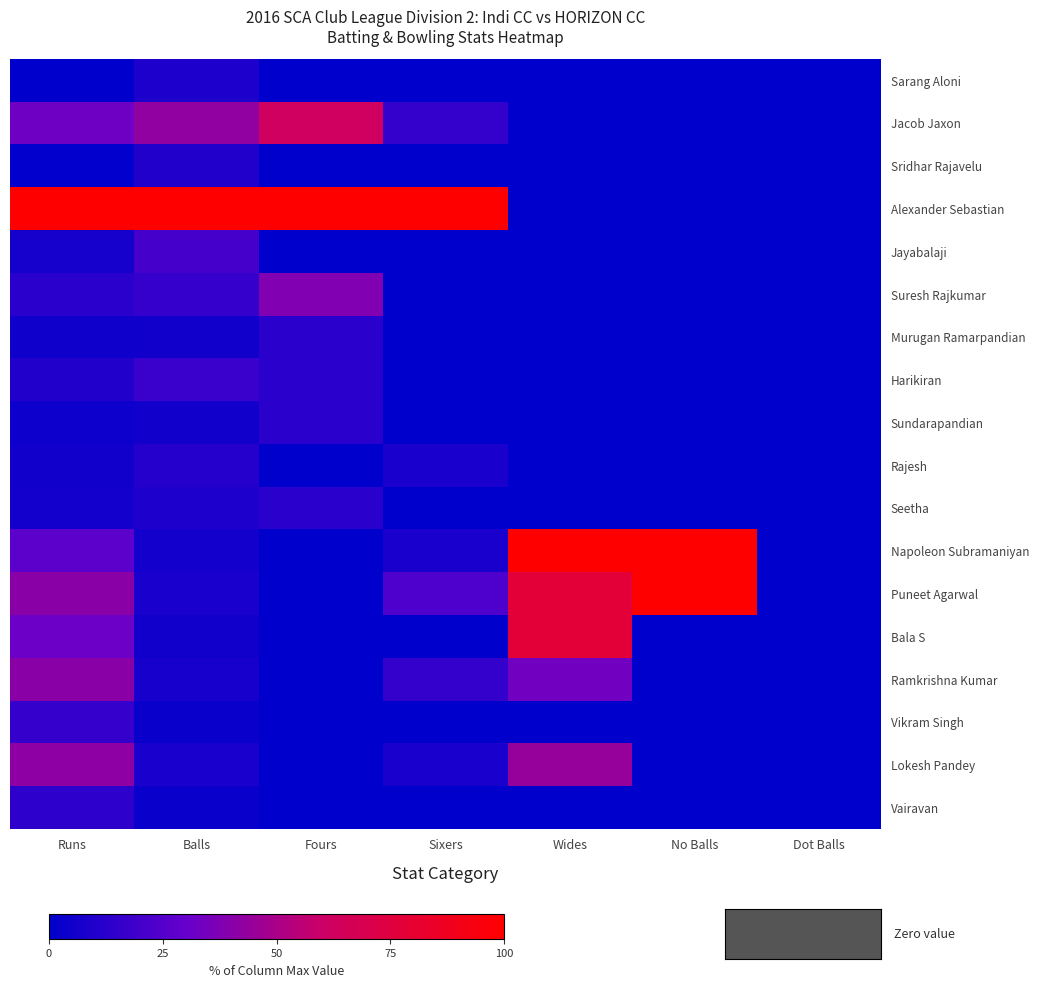

Reading left to right, extract all data points from this chart.

Sarang Aloni: Runs=0.0	Balls=9.2	Fours=0.0	Sixers=0.0	Wides=0.0	No Balls=0.0	Dot Balls=0.0
Jacob Jaxon: Runs=32.7	Balls=42.9	Fours=62.5	Sixers=15.4	Wides=0.0	No Balls=0.0	Dot Balls=0.0
Sridhar Rajavelu: Runs=0.7	Balls=10.2	Fours=0.0	Sixers=0.0	Wides=0.0	No Balls=0.0	Dot Balls=0.0
Alexander Sebastian: Runs=100.0	Balls=100.0	Fours=100.0	Sixers=100.0	Wides=0.0	No Balls=0.0	Dot Balls=0.0
Jayabalaji: Runs=6.8	Balls=20.4	Fours=0.0	Sixers=0.0	Wides=0.0	No Balls=0.0	Dot Balls=0.0
Suresh Rajkumar: Runs=12.2	Balls=16.3	Fours=37.5	Sixers=0.0	Wides=0.0	No Balls=0.0	Dot Balls=0.0
Murugan Ramarpandian: Runs=4.8	Balls=5.1	Fours=12.5	Sixers=0.0	Wides=0.0	No Balls=0.0	Dot Balls=0.0
Harikiran: Runs=10.2	Balls=17.3	Fours=12.5	Sixers=0.0	Wides=0.0	No Balls=0.0	Dot Balls=0.0
Sundarapandian: Runs=4.1	Balls=5.1	Fours=12.5	Sixers=0.0	Wides=0.0	No Balls=0.0	Dot Balls=0.0
Rajesh: Runs=5.4	Balls=11.2	Fours=0.0	Sixers=7.7	Wides=0.0	No Balls=0.0	Dot Balls=0.0
Seetha: Runs=6.1	Balls=9.2	Fours=12.5	Sixers=0.0	Wides=0.0	No Balls=0.0	Dot Balls=0.0
Napoleon Subramaniyan: Runs=27.2	Balls=6.1	Fours=0.0	Sixers=7.7	Wides=100.0	No Balls=100.0	Dot Balls=0.0
Puneet Agarwal: Runs=40.8	Balls=8.2	Fours=0.0	Sixers=23.1	Wides=77.8	No Balls=100.0	Dot Balls=0.0
Bala S: Runs=32.0	Balls=5.1	Fours=0.0	Sixers=0.0	Wides=77.8	No Balls=0.0	Dot Balls=0.0
Ramkrishna Kumar: Runs=40.8	Balls=7.1	Fours=0.0	Sixers=15.4	Wides=33.3	No Balls=0.0	Dot Balls=0.0
Vikram Singh: Runs=16.3	Balls=3.1	Fours=0.0	Sixers=0.0	Wides=0.0	No Balls=0.0	Dot Balls=0.0
Lokesh Pandey: Runs=42.2	Balls=8.2	Fours=0.0	Sixers=7.7	Wides=44.4	No Balls=0.0	Dot Balls=0.0
Vairavan: Runs=13.6	Balls=3.1	Fours=0.0	Sixers=0.0	Wides=0.0	No Balls=0.0	Dot Balls=0.0